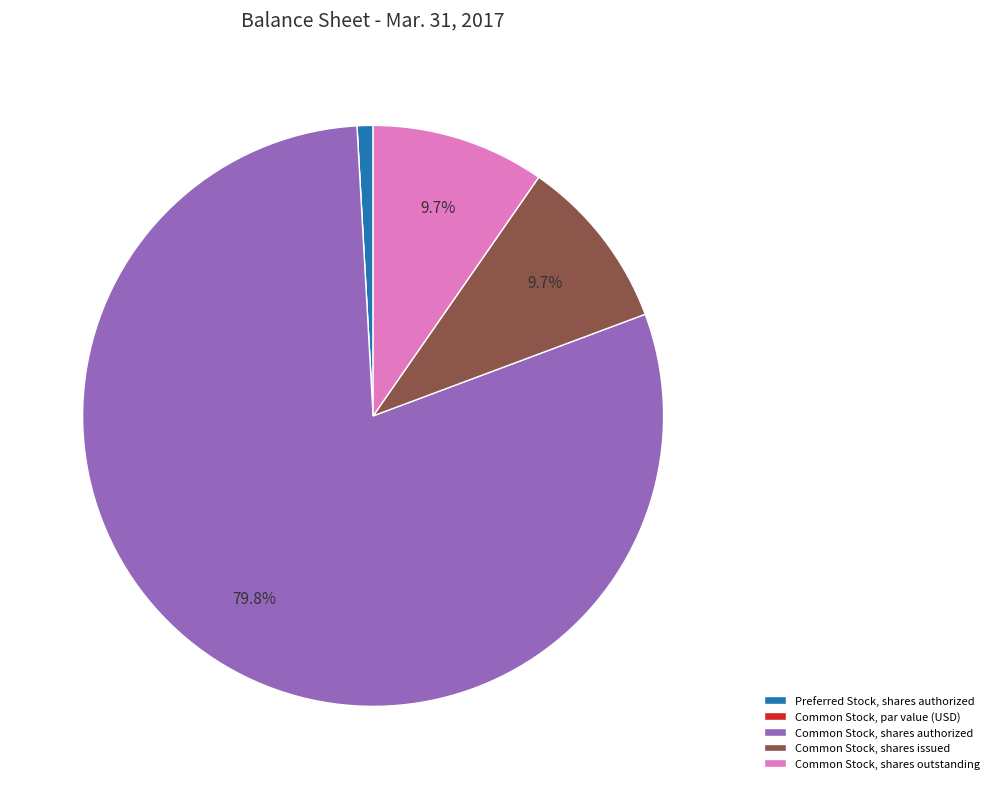

To the nearest percent, what percentage of the pie is Common Stock, shares authorized?

80%